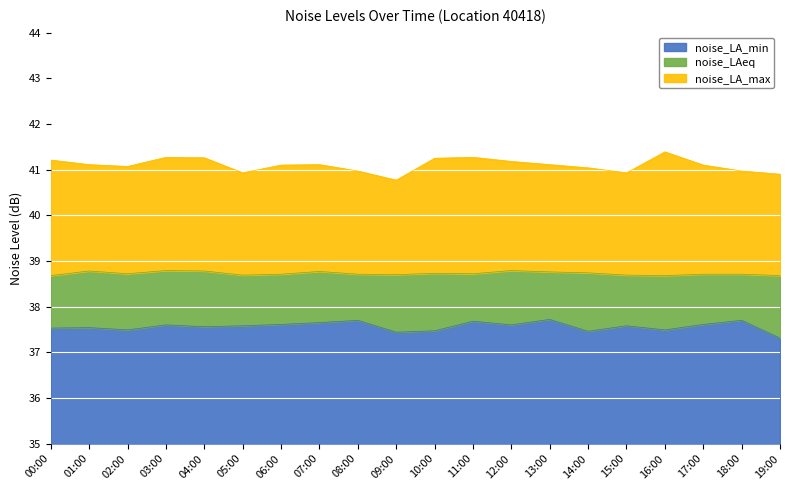

In noise_LAeq, how many points are higher than both neighbors (excluding endpoints)?

5